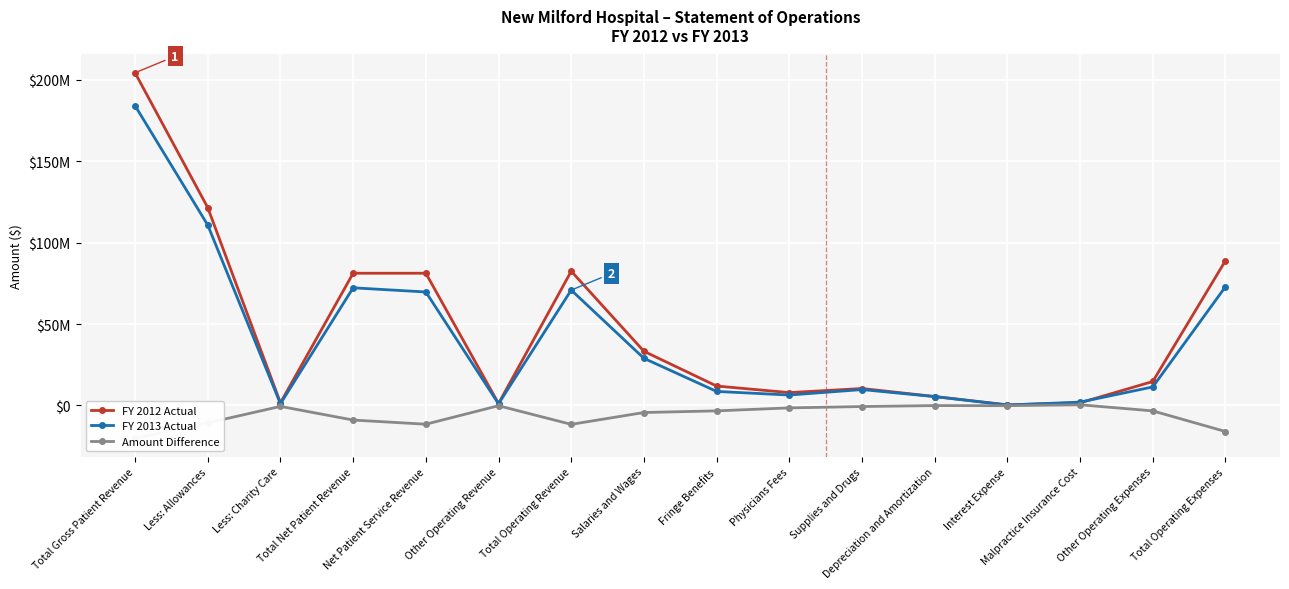

At how many categories does at least one series exceed 128544316?

1